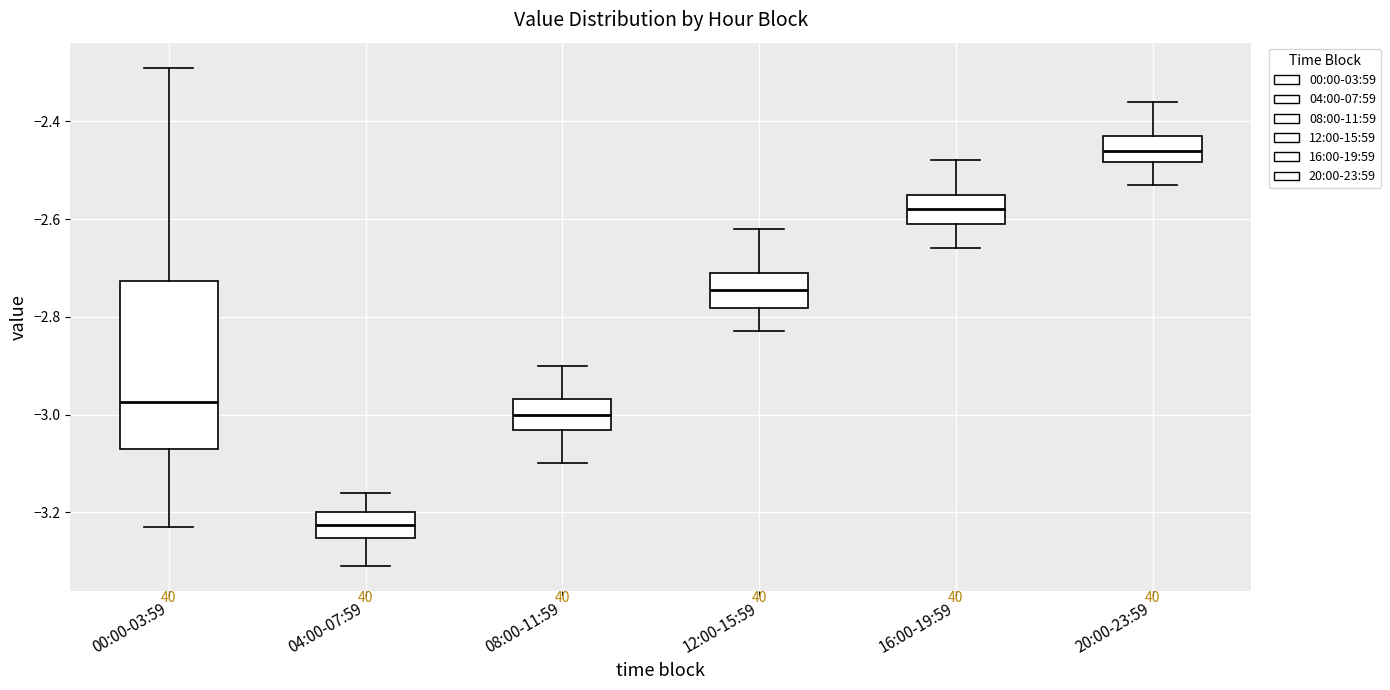

Which box has the lowest median line?

04:00-07:59